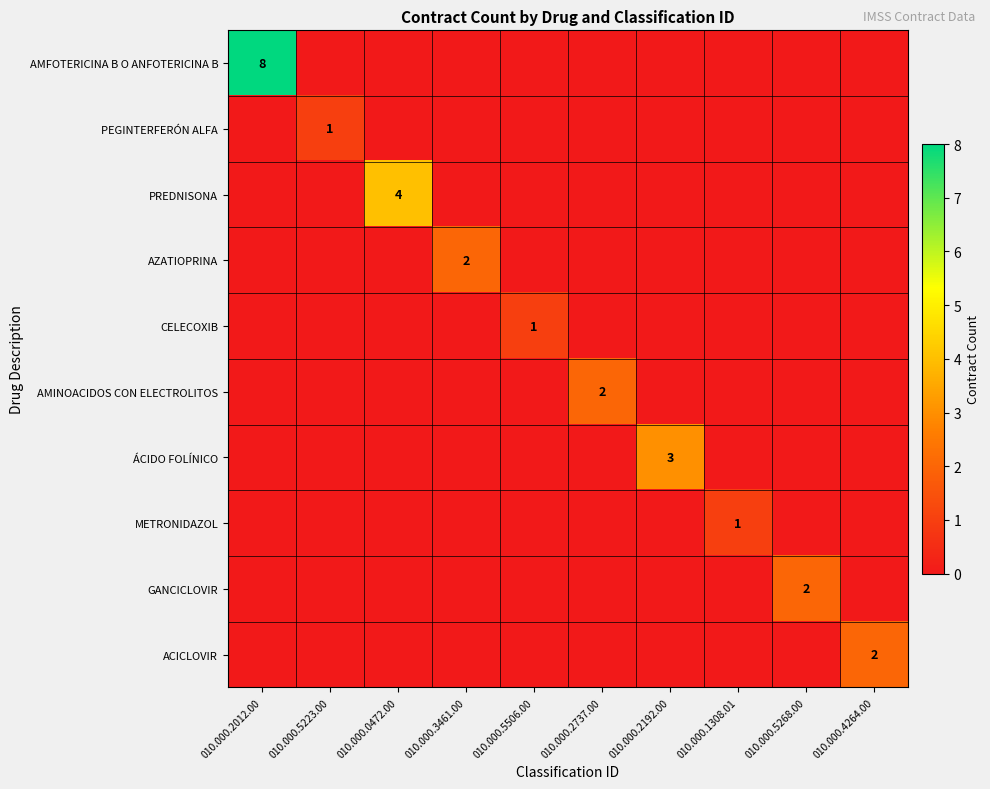

At which category does the chart reach its minimum across all series?

010.000.5223.00